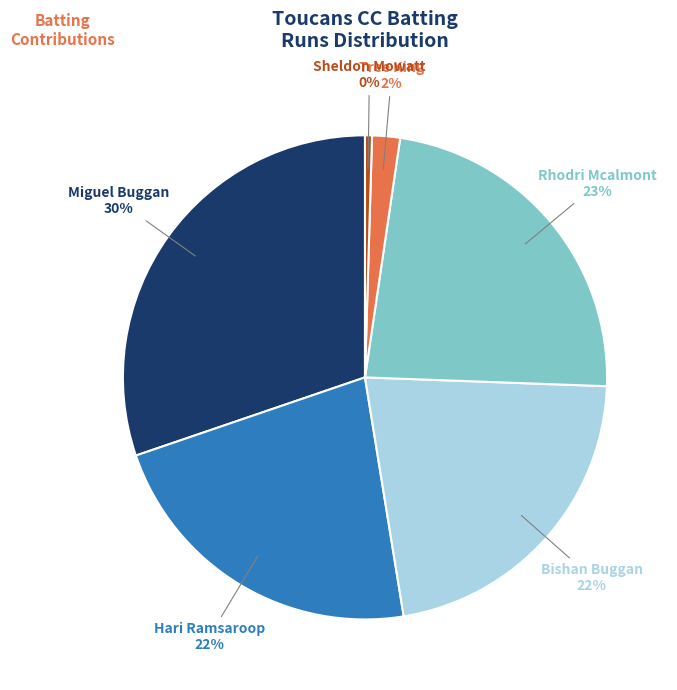

Is there any slice that represents more than half of the pie?

No